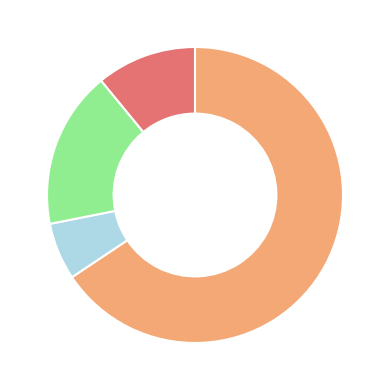

Is there any slice that represents more than half of the pie?

Yes